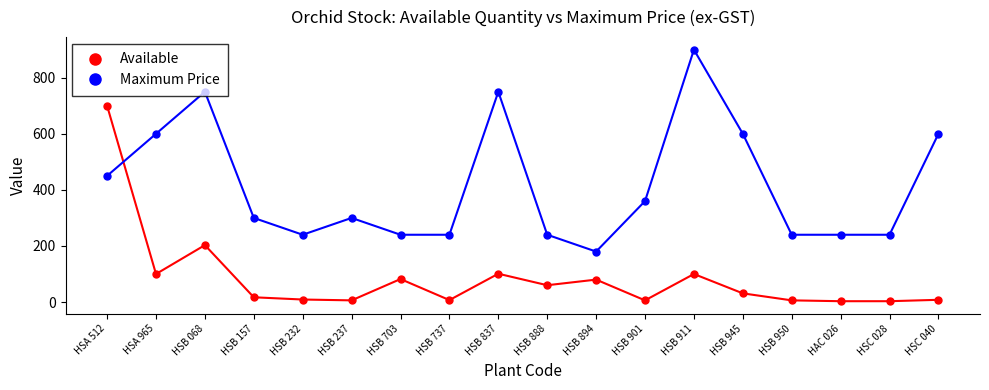

True or false: Available has more than 0 interior local peaks.

True